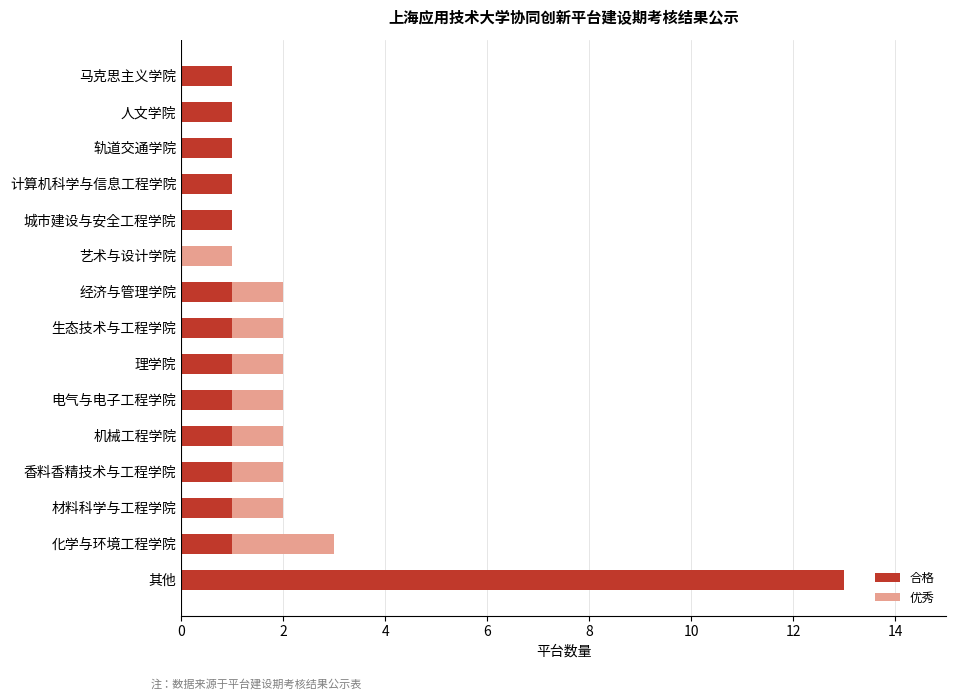

At which category is the sum across all series the highest?

其他